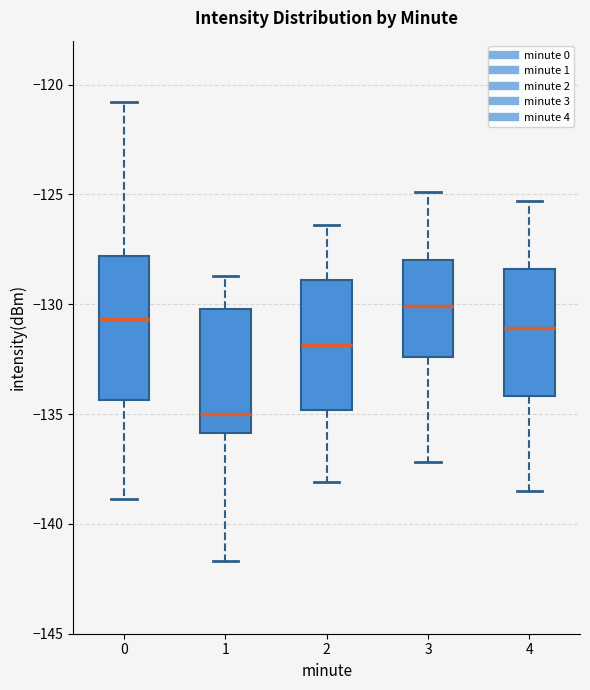

Comparing the boxes themselves (not the whiskers), which one is the tallest?

0